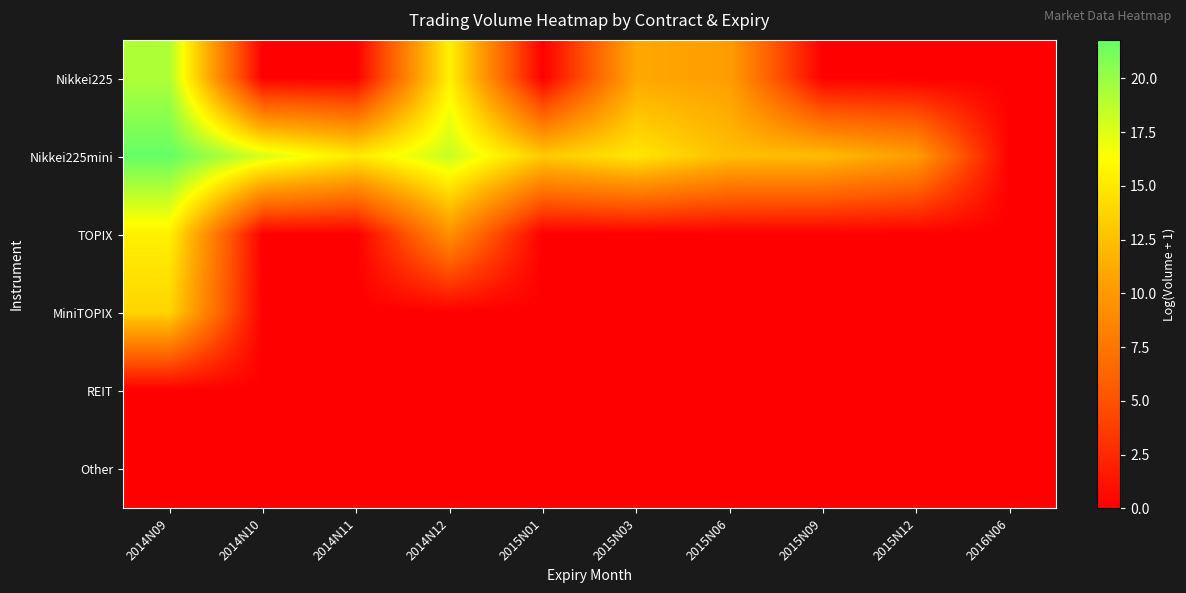

What is the difference between the highest and lowest values at 2015N09?

12.3